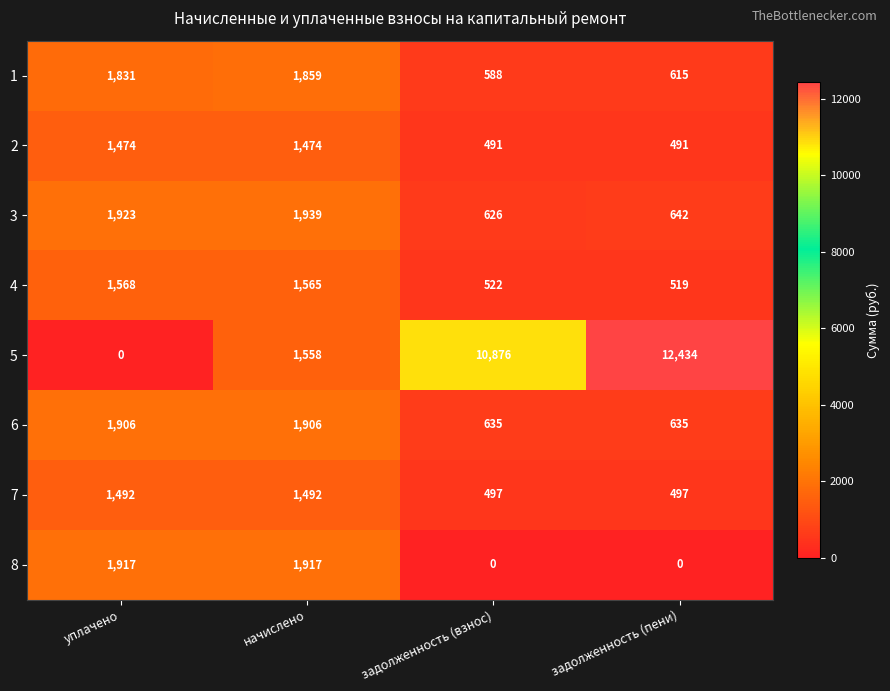

How many 5 values are between 1558 and 12434?

3